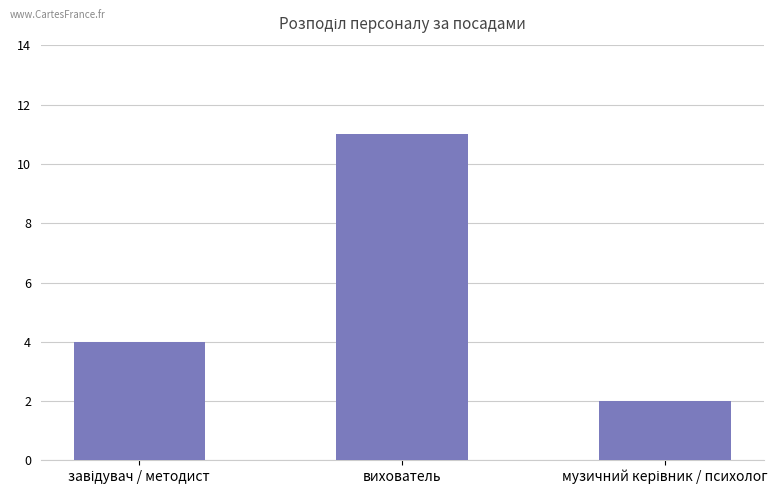

Read the value at вихователь.

11